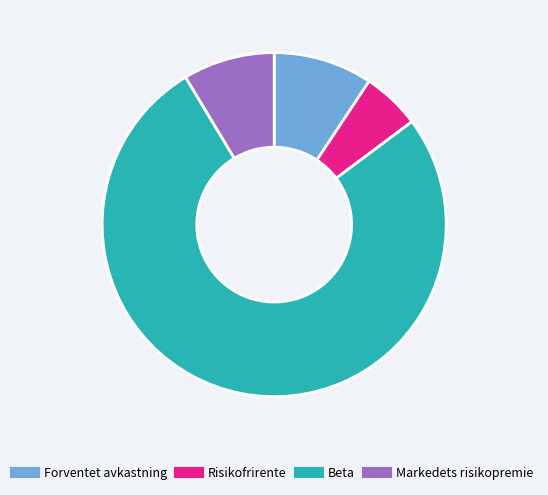

Between Beta and Forventet avkastning, which is larger?

Beta